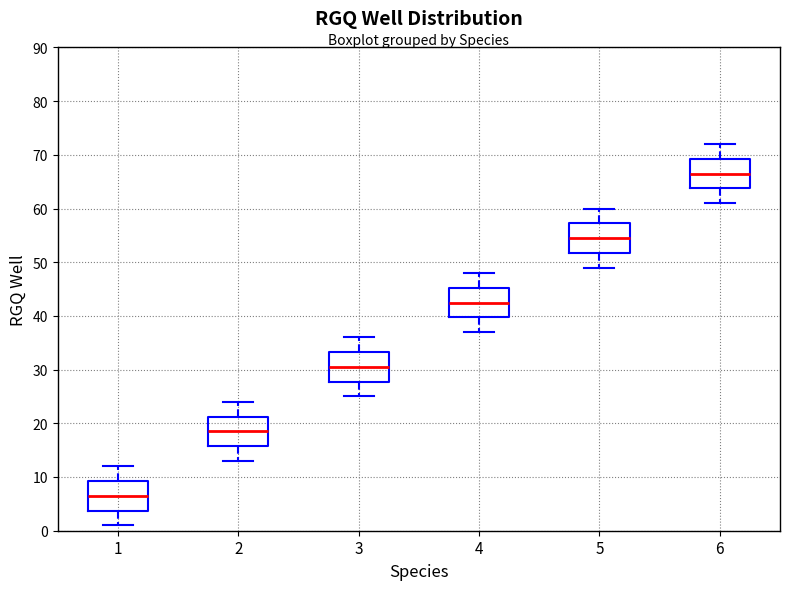

Reading left to right, read every box against the y-axis: the position of its median line, the range the box covers, and the ends of its whiskers. The values are not printed on the chart, so give them approximately, as read against the axis.

1: median 7, box 4 to 9, whiskers 1 to 12
2: median 19, box 16 to 21, whiskers 13 to 24
3: median 31, box 28 to 33, whiskers 25 to 36
4: median 43, box 40 to 45, whiskers 37 to 48
5: median 55, box 52 to 57, whiskers 49 to 60
6: median 67, box 64 to 69, whiskers 61 to 72